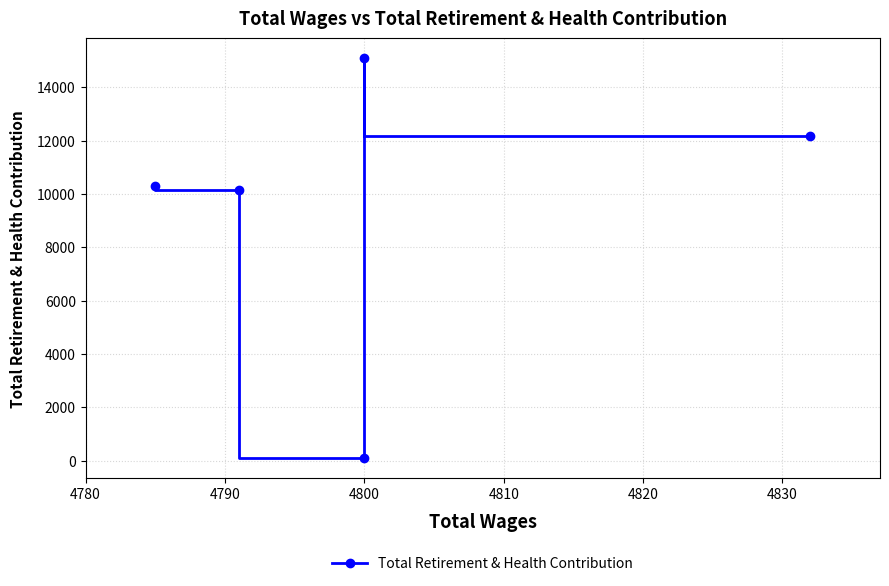

How many points are higher than both their immediate neighbors (excluding endpoints)?

1